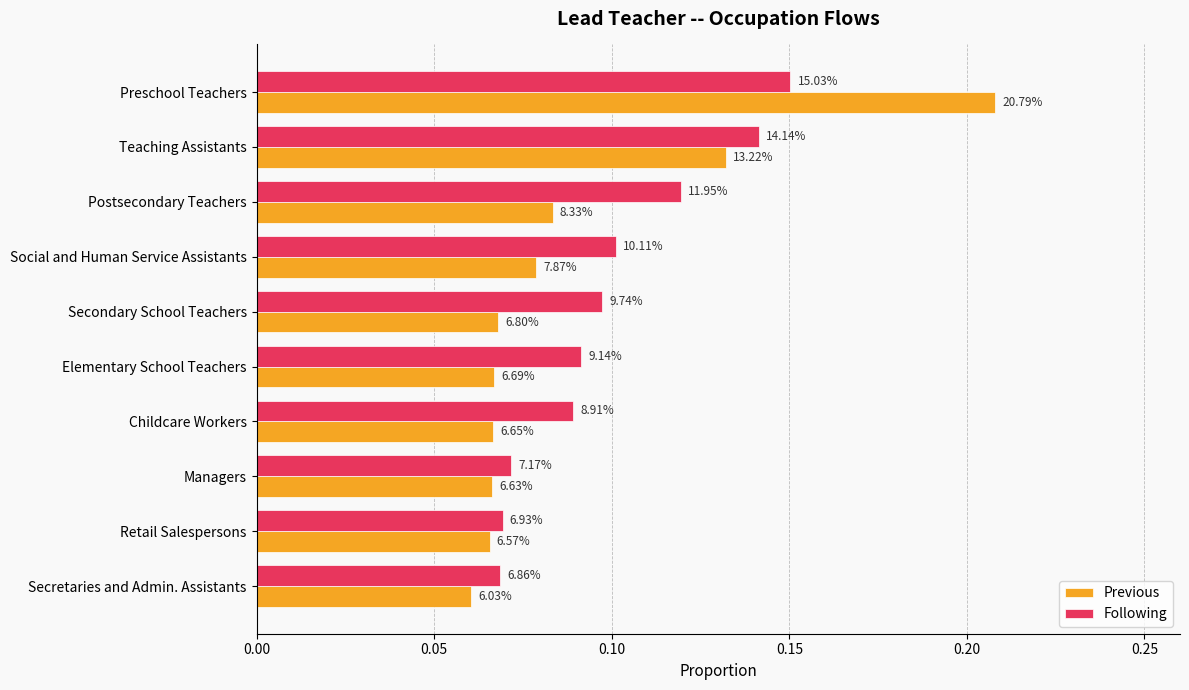

What is the difference between the maximum and minimum values in the Following series?

0.1